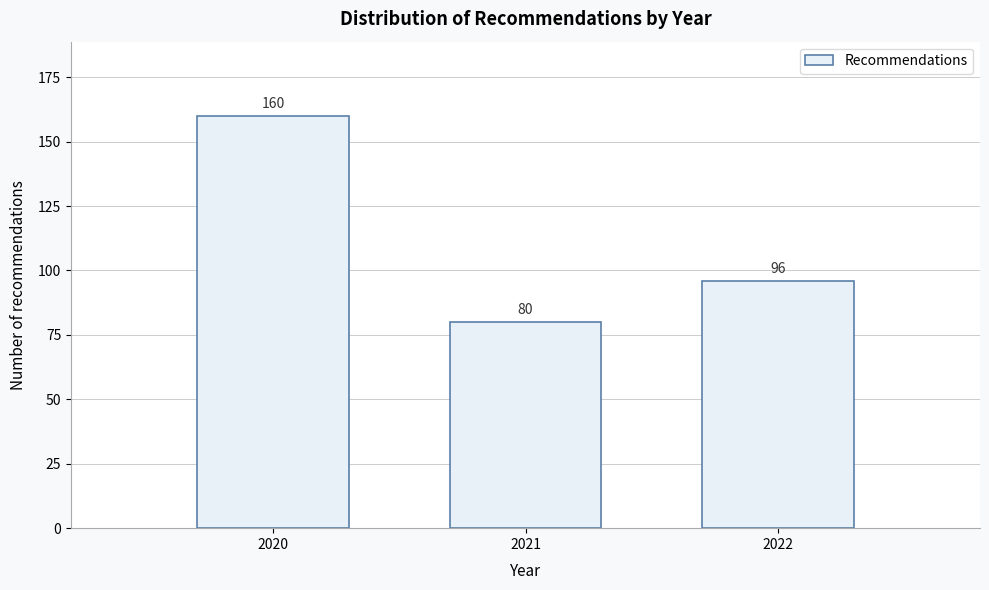

Reading left to right, what are all the values shown in this chart?

160	80	96